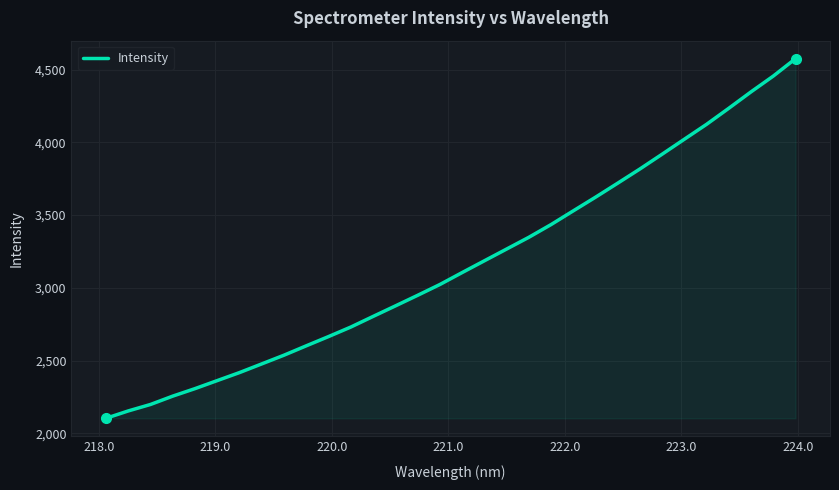

What is the maximum value shown in the chart?

4575.2